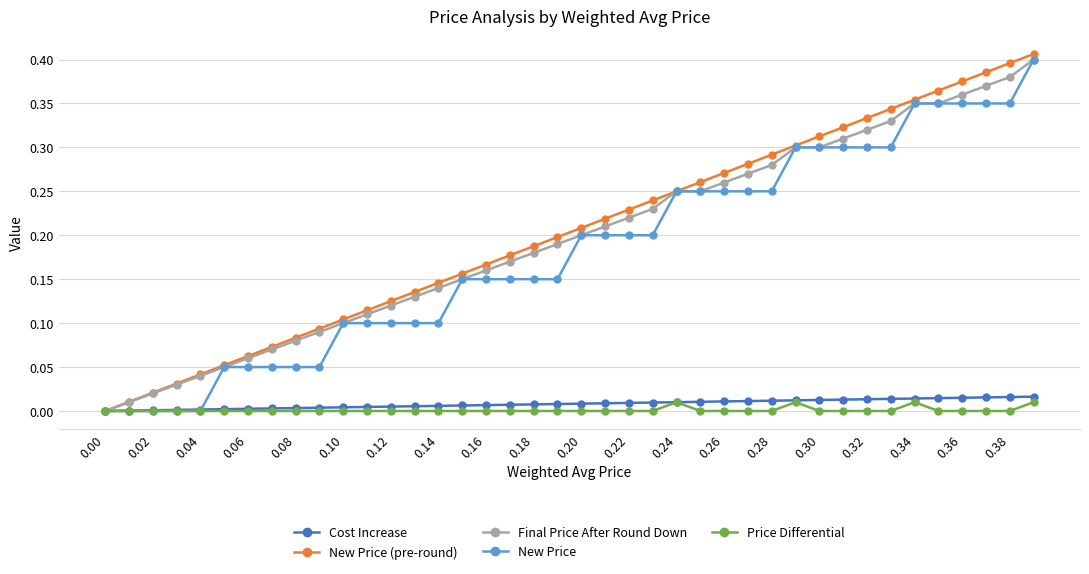

Which series changed the most between 0.06 and 0.14?

New Price (pre-round)